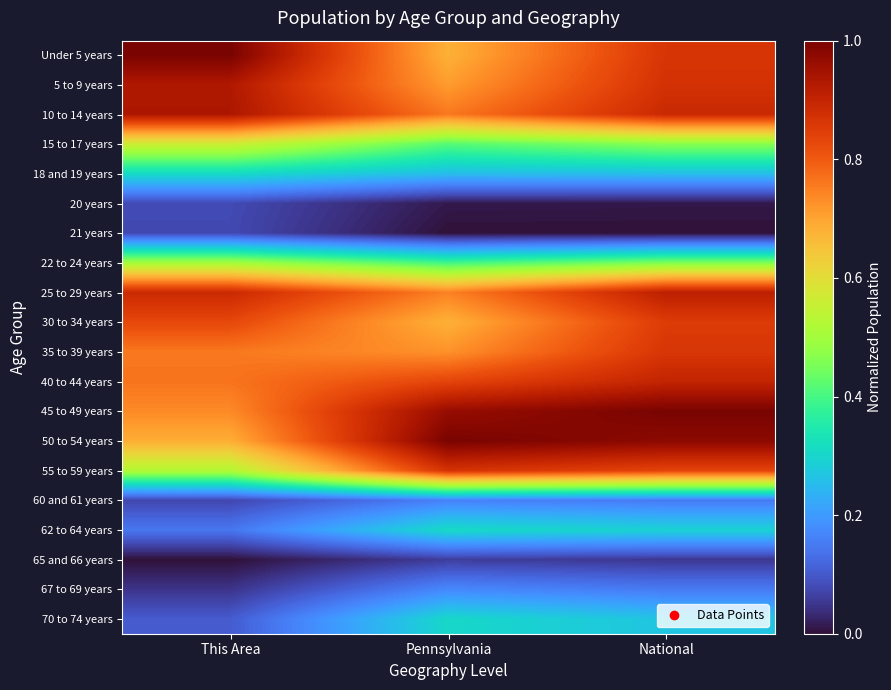

At which category does the chart reach its minimum across all series?

Pennsylvania